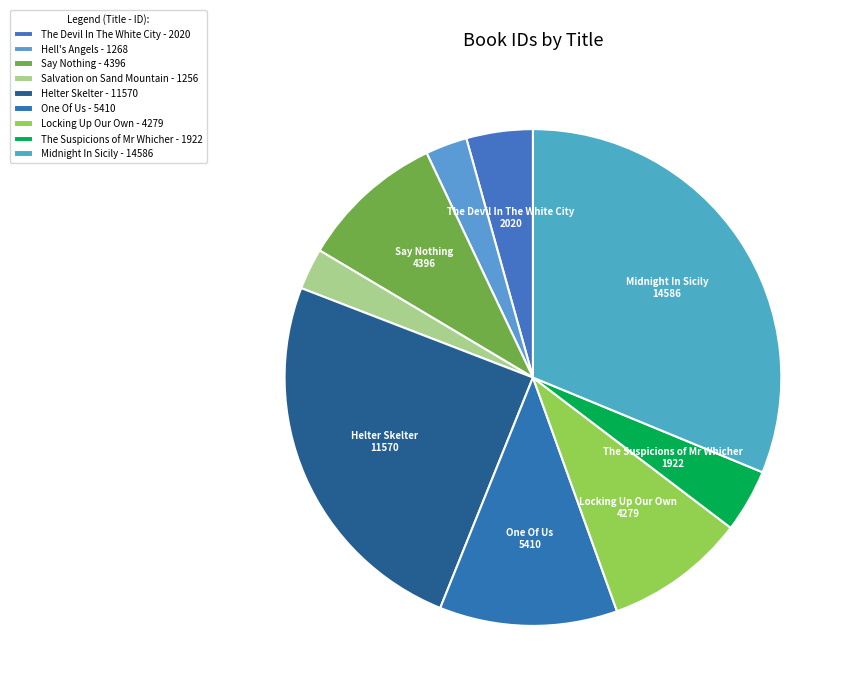

Which slice is the largest?

Midnight In Sicily